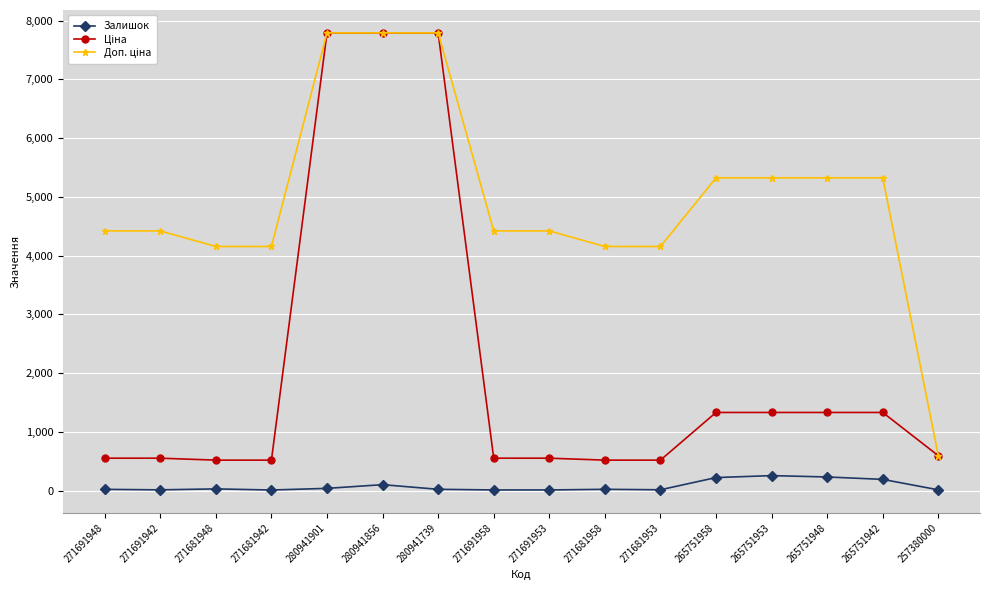

What is the spread (max minus min) of values at 265751948?

5091.9